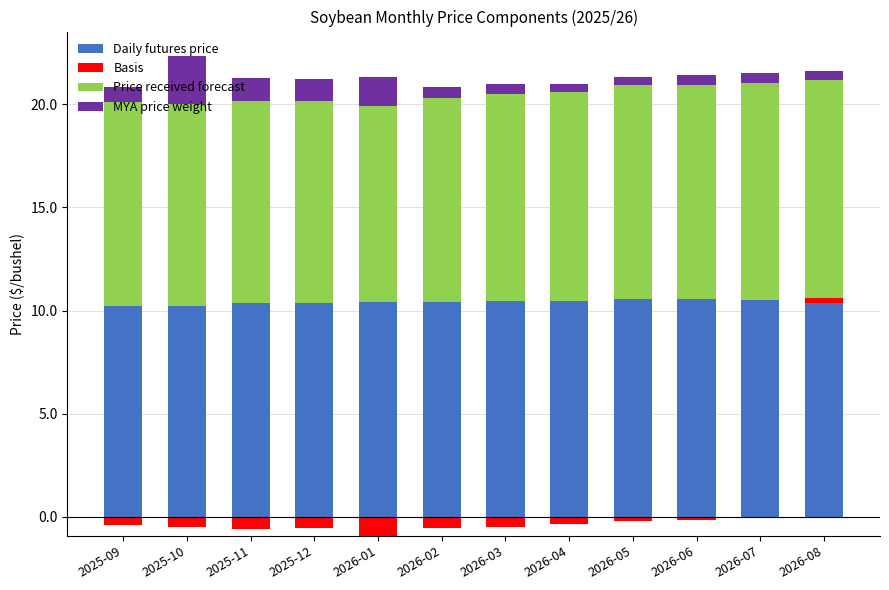

Count the Daily futures price values in the range 10 to 11.

12